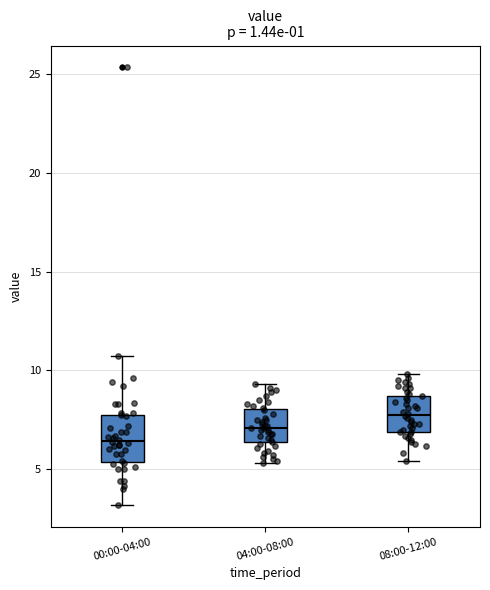

Reading left to right, transcribe this box plot: for each box, give where its median line is, the range the box spans, and where its two whiskers end, as read against the y-axis. The values are not printed on the chart, so give them approximately, as read against the axis.

00:00-04:00: median 6.5, box 5.5 to 8.0, whiskers 3.0 to 10.5
04:00-08:00: median 7.0, box 6.5 to 8.0, whiskers 5.5 to 9.5
08:00-12:00: median 8.0, box 7.0 to 8.5, whiskers 5.5 to 10.0